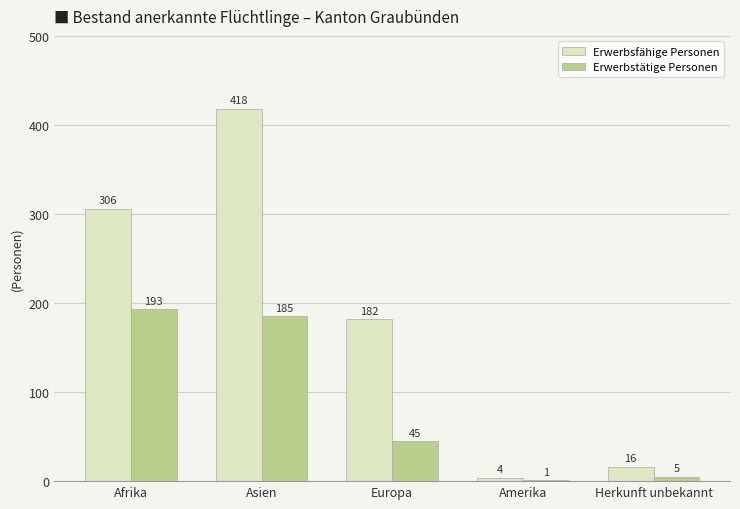

Where does the Erwerbstätige Personen series first go above 45?

Afrika